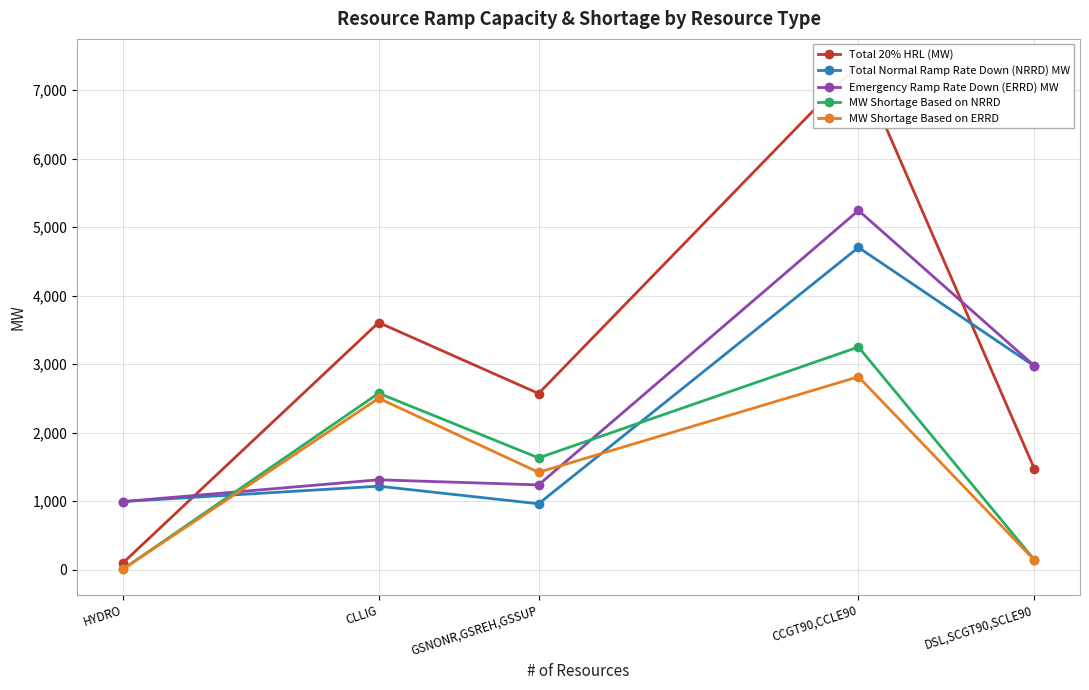

Reading right to left, list all the values displayed in this chart.

Total 20% HRL (MW): 1472.1	7380.3	2572.8	3608.8	97.4
Total Normal Ramp Rate Down (NRRD) MW: 2972.0	4704.5	963.0	1220.0	995.0
Emergency Ramp Rate Down (ERRD) MW: 2976.0	5244.5	1238.5	1313.5	995.0
MW Shortage Based on NRRD: 143.6	3251.0	1632.8	2576.6	6.0
MW Shortage Based on ERRD: 139.6	2817.0	1422.6	2503.1	6.0